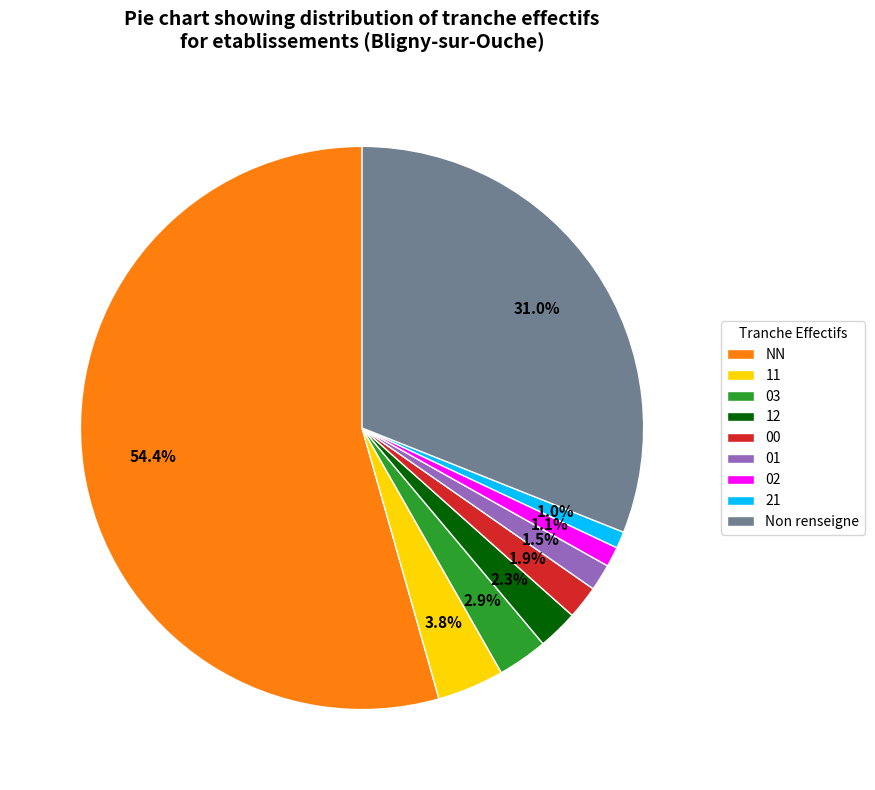

Is there any slice that represents more than half of the pie?

Yes